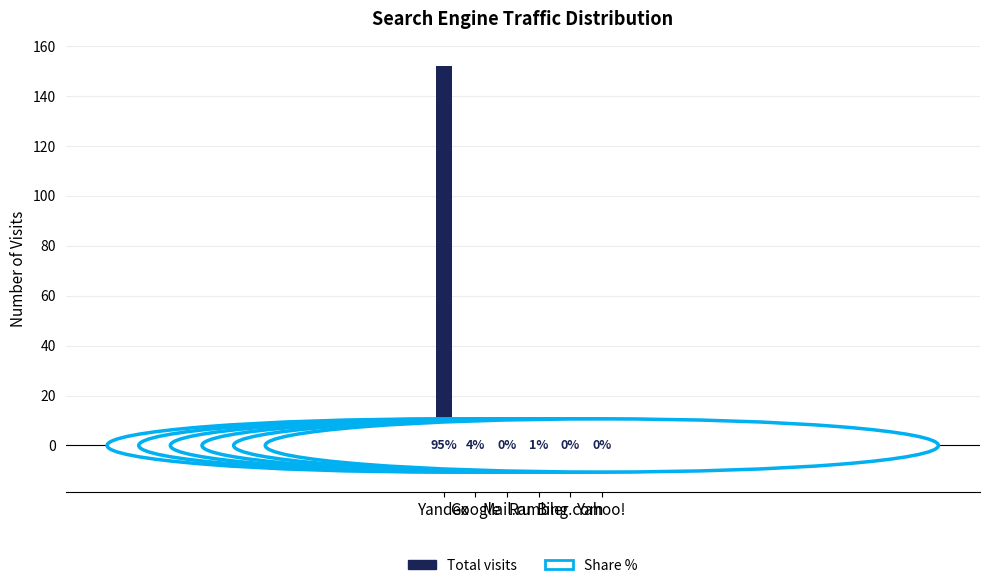

Reading left to right, what are all the values shown in this chart?

Yandex=152	Google=7	Mail.ru=0	Rambler=1	Bing.com=0	Yahoo!=0